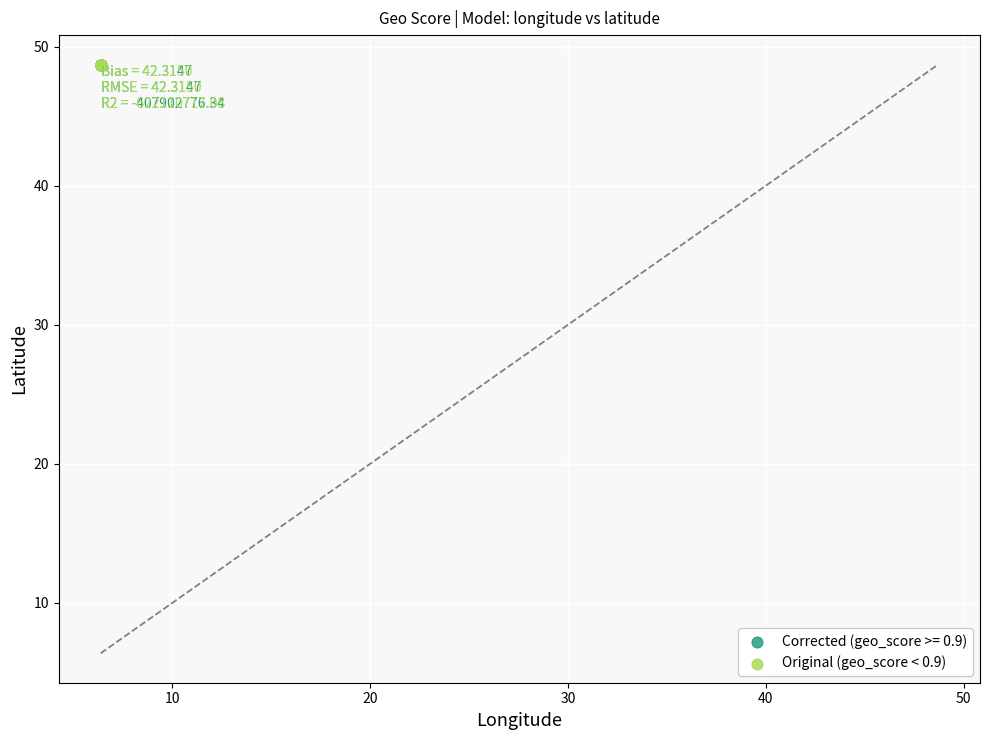

What are all the series names shown in the legend?

Corrected (geo_score >= 0.9), Original (geo_score < 0.9)